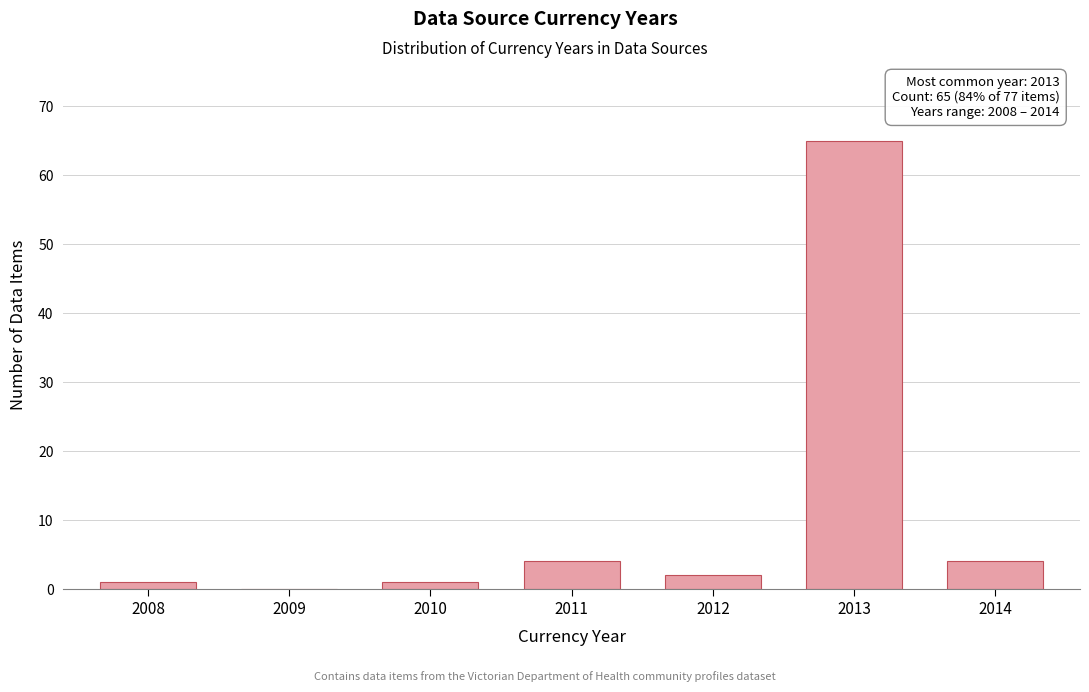

Reading left to right, transcribe all the data shown in this chart.

2008=1	2009=0	2010=1	2011=4	2012=2	2013=65	2014=4